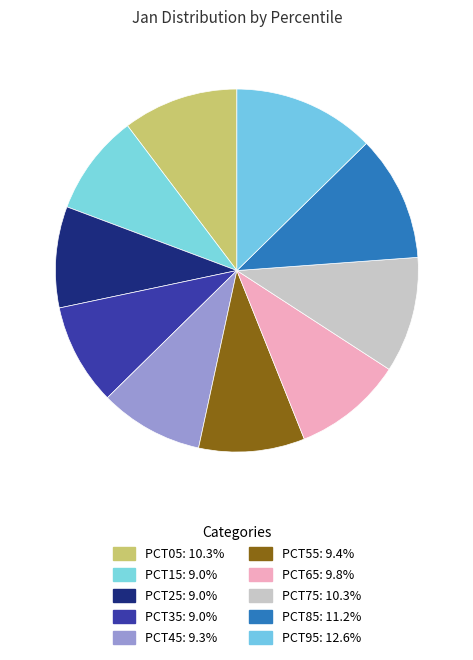

Rank the categories by value from lowest to highest.

pct15, pct25, pct35, pct45, pct55, pct65, pct05, pct75, pct85, pct95